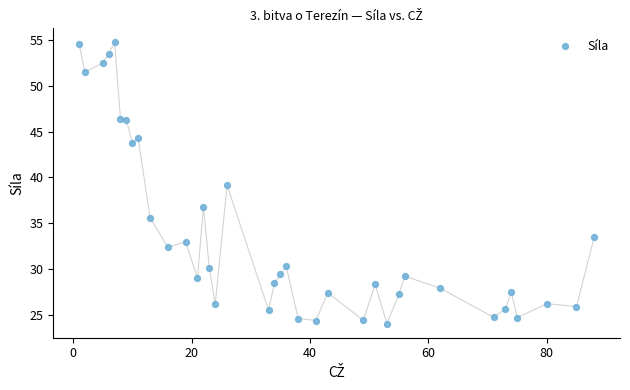

How many data points are displayed?

37